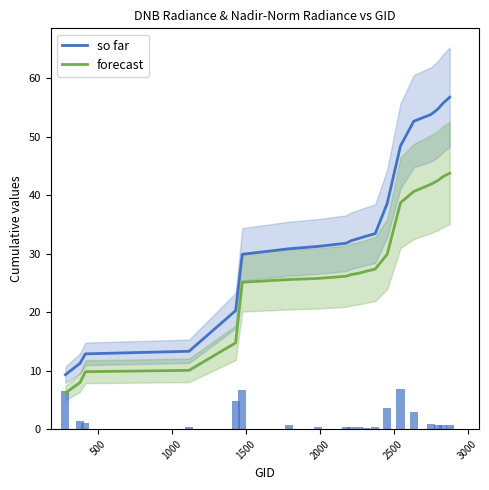

What is the value of the so far bar at the 10th from the left?

32.2